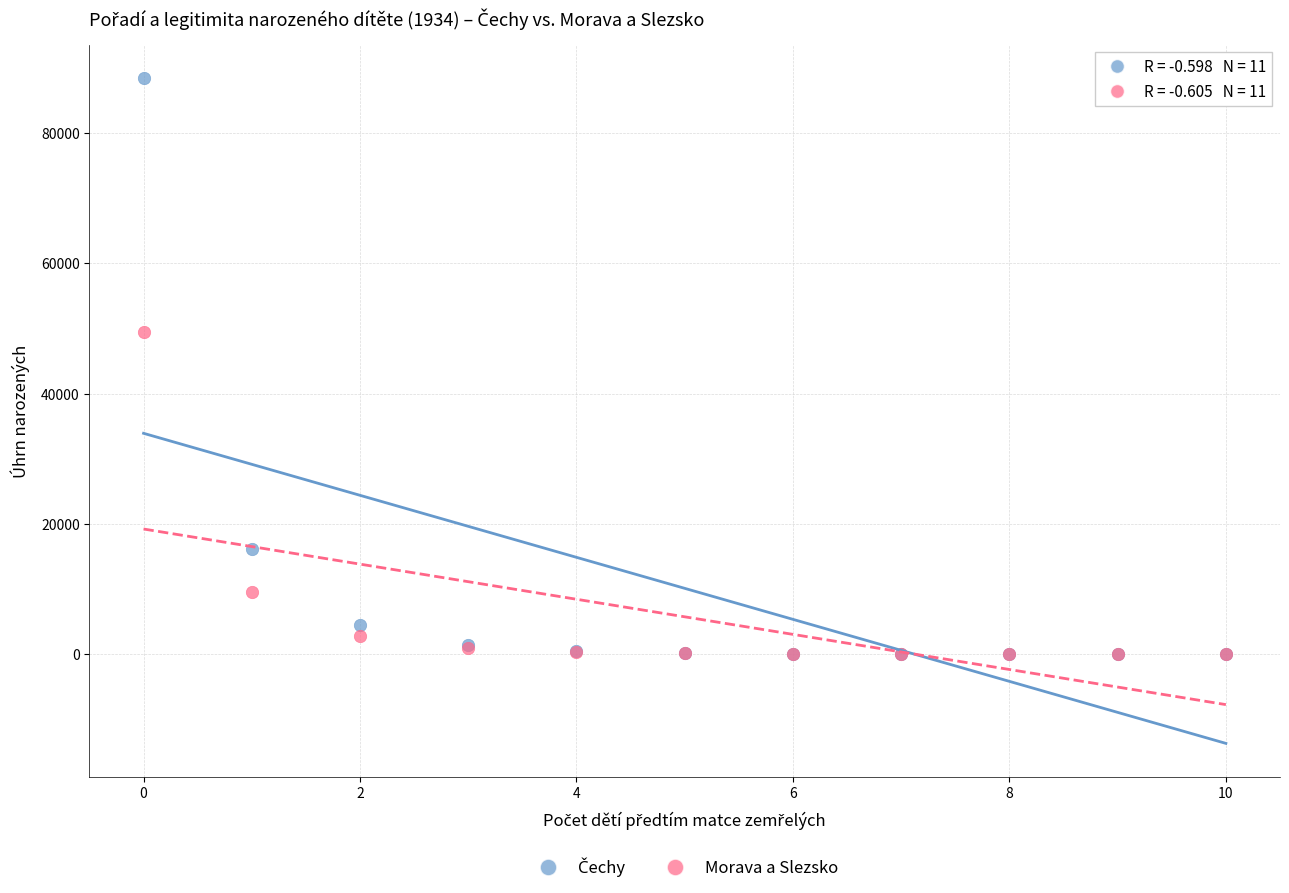

In the Morava a Slezsko series, what Y value is closest to 24750?

9610